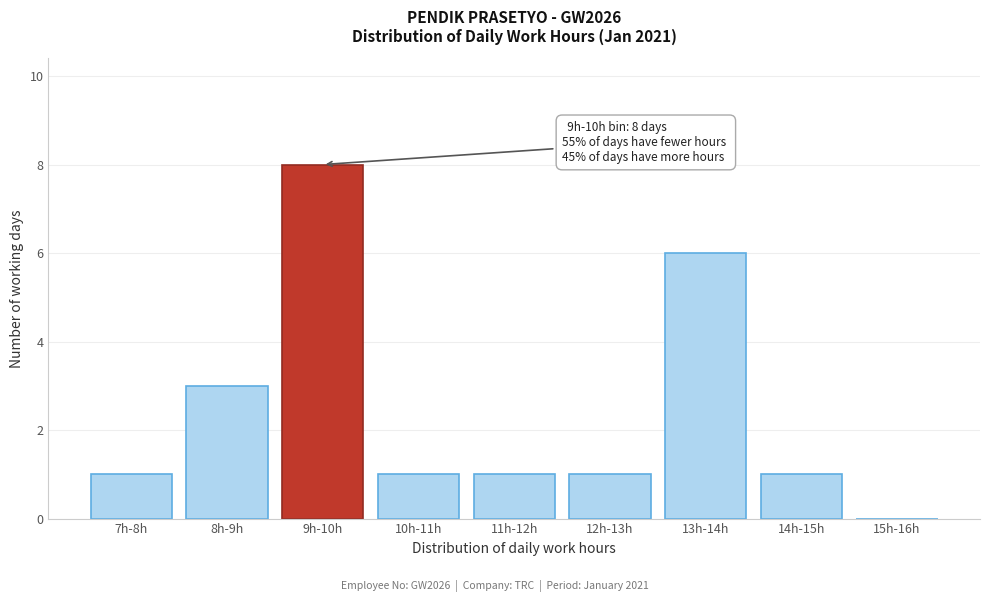

Reading left to right, extract all data points from this chart.

7h-8h=1	8h-9h=3	9h-10h=8	10h-11h=1	11h-12h=1	12h-13h=1	13h-14h=6	14h-15h=1	15h-16h=0